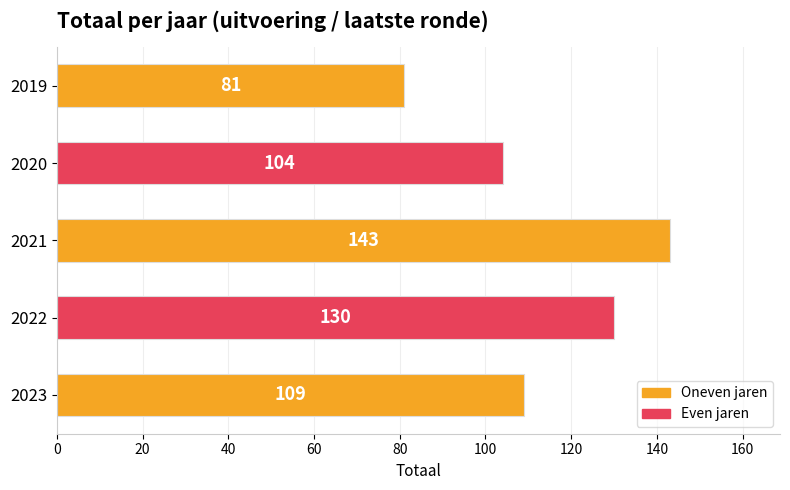

At which category does the chart reach its peak across all series?

2021